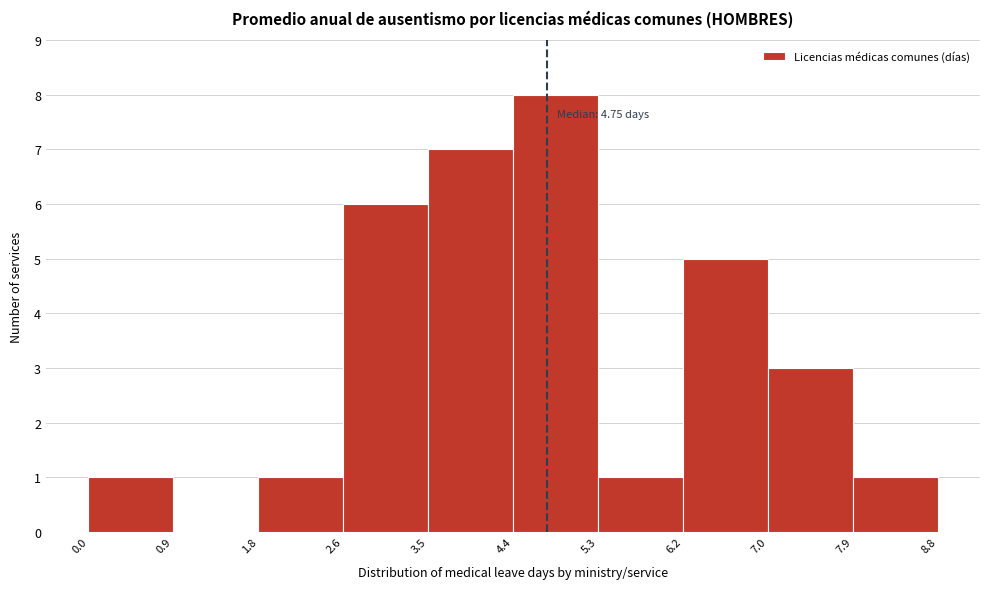

Over which range of the x-axis is the bar tallest?

4.4 to 5.3